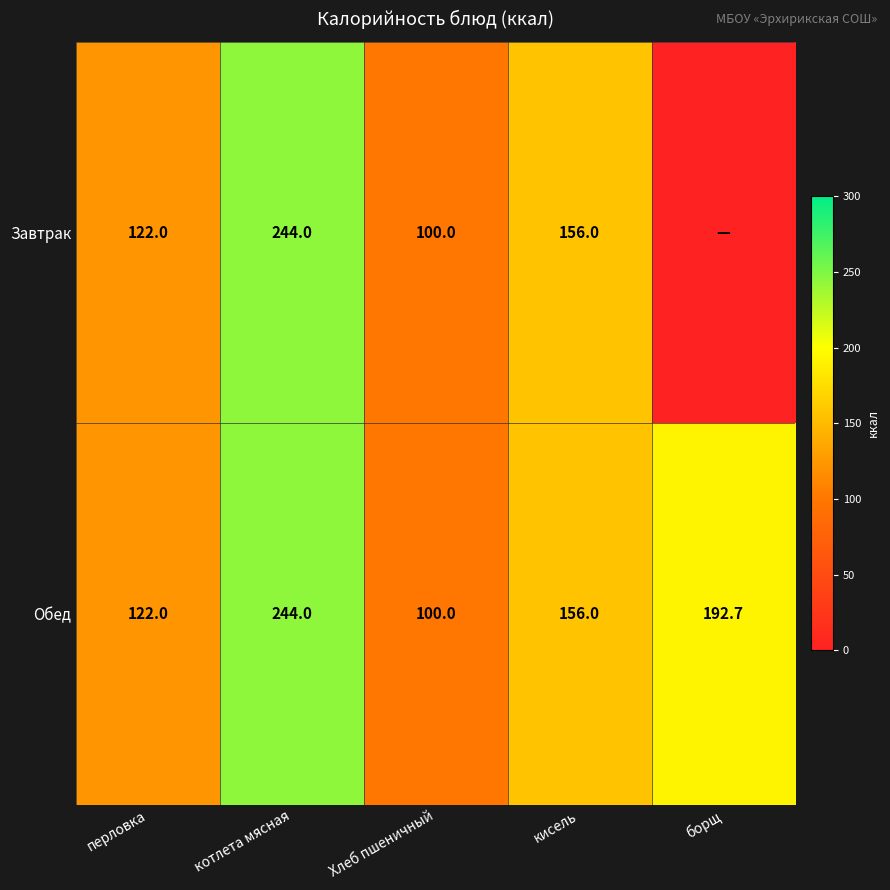

Read the Обед value at кисель.

156.0